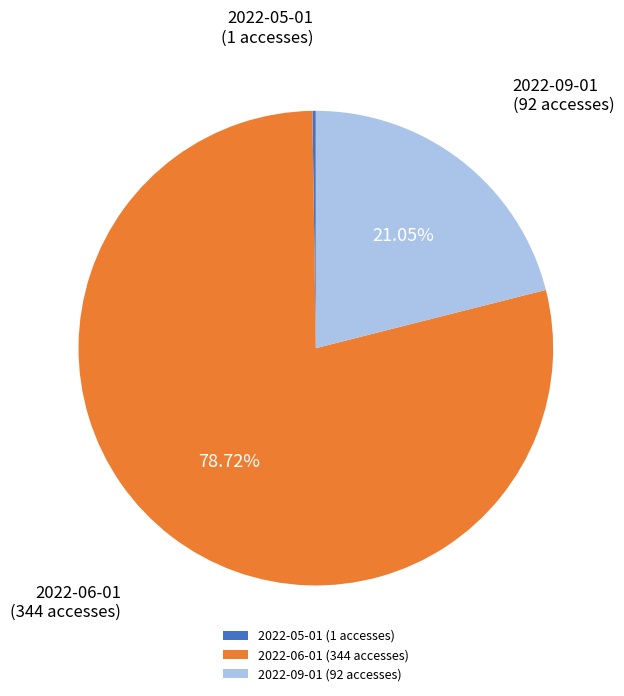

What is the ratio of the value at 2022-06-01 (344 accesses) to the value at 2022-09-01 (92 accesses)?

3.7